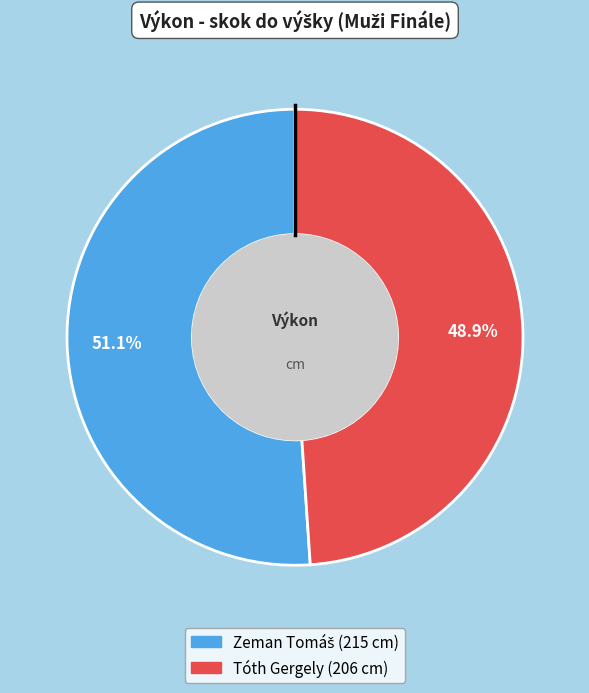

To the nearest percent, what is the average slice percentage?

50%